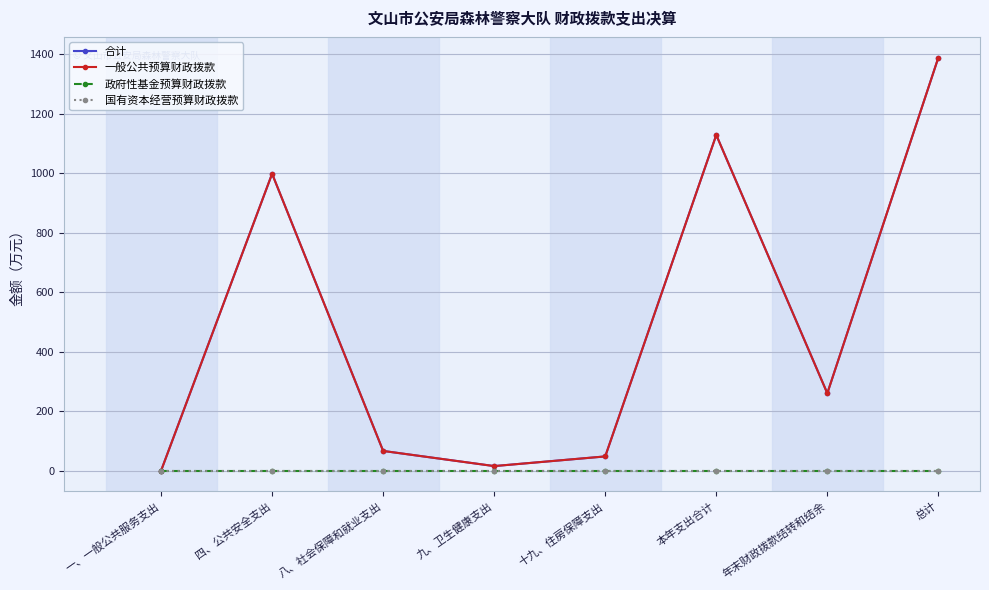

True or false: 合计 and 国有资本经营预算财政拨款 cross at least once.

False